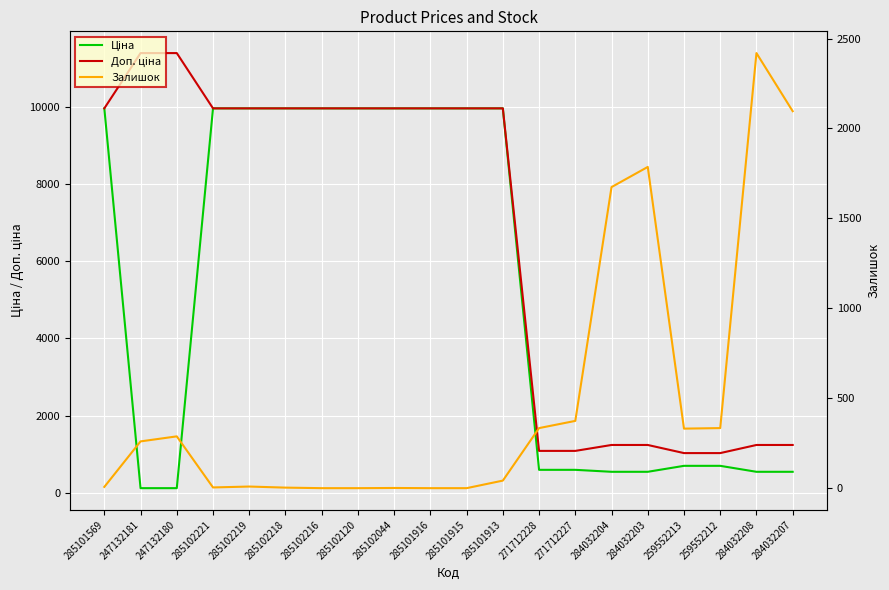

Reading left to right, what are all the values shown in this chart?

Ціна: 9975.0	114.1	114.1	9975.0	9975.0	9975.0	9975.0	9975.0	9975.0	9975.0	9975.0	9975.0	589.9	589.9	539.0	539.0	693.7	693.7	539.0	539.0
Доп. ціна: 9975.0	11410.0	11410.0	9975.0	9975.0	9975.0	9975.0	9975.0	9975.0	9975.0	9975.0	9975.0	1081.7	1081.7	1235.4	1235.4	1024.6	1024.6	1235.4	1235.4
Залишок: 7.0	260.0	288.0	4.0	9.0	3.0	0.0	0.0	1.0	0.0	0.0	42.0	334.0	374.0	1674.0	1786.0	331.0	334.0	2419.0	2096.0